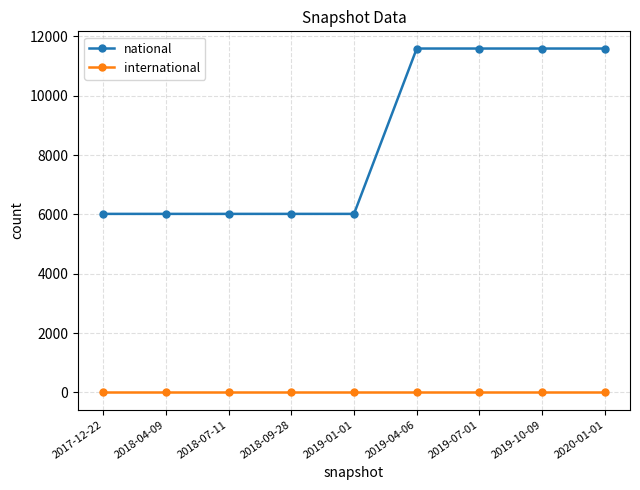

Which series has the largest total across all categories?

national